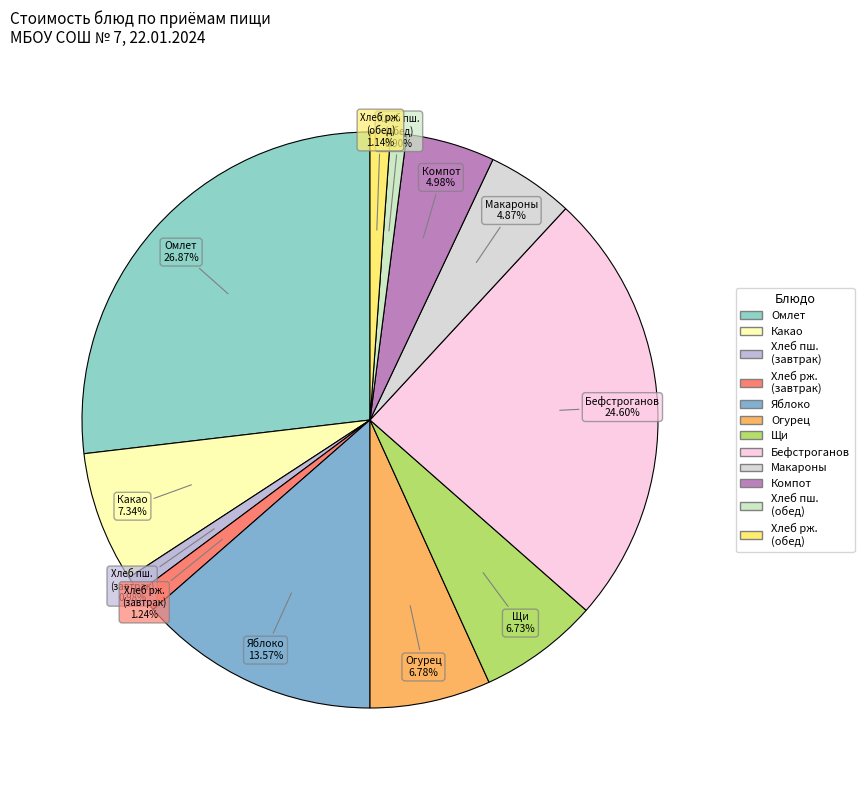

How many segments does this pie chart have?

12